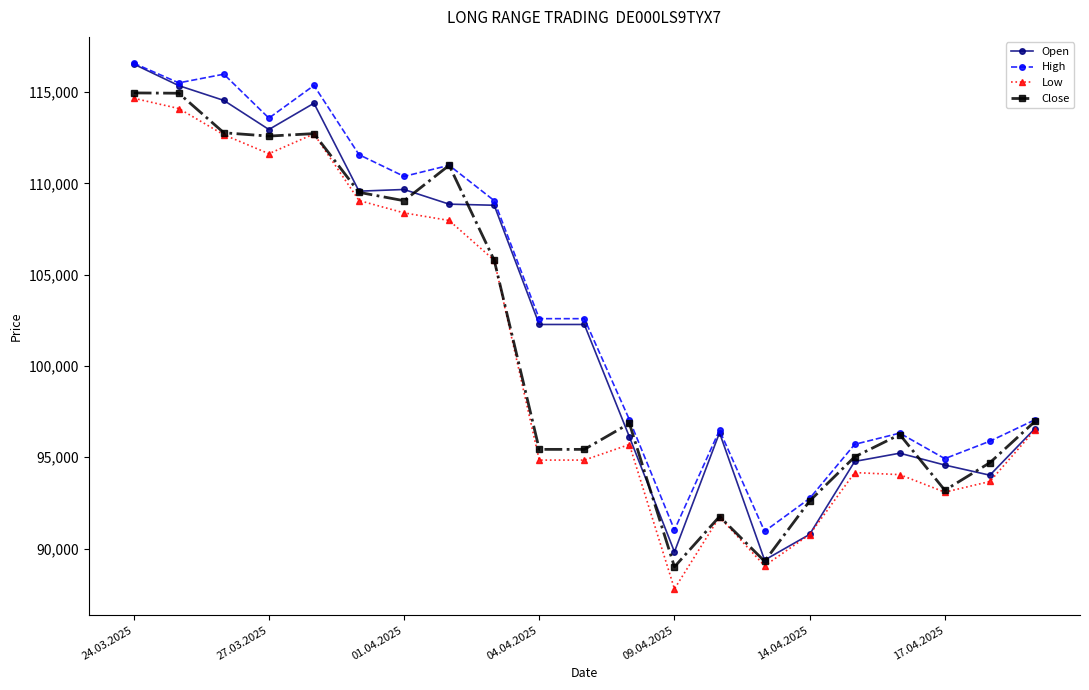

True or false: Open has more than 0 interior local peaks.

True